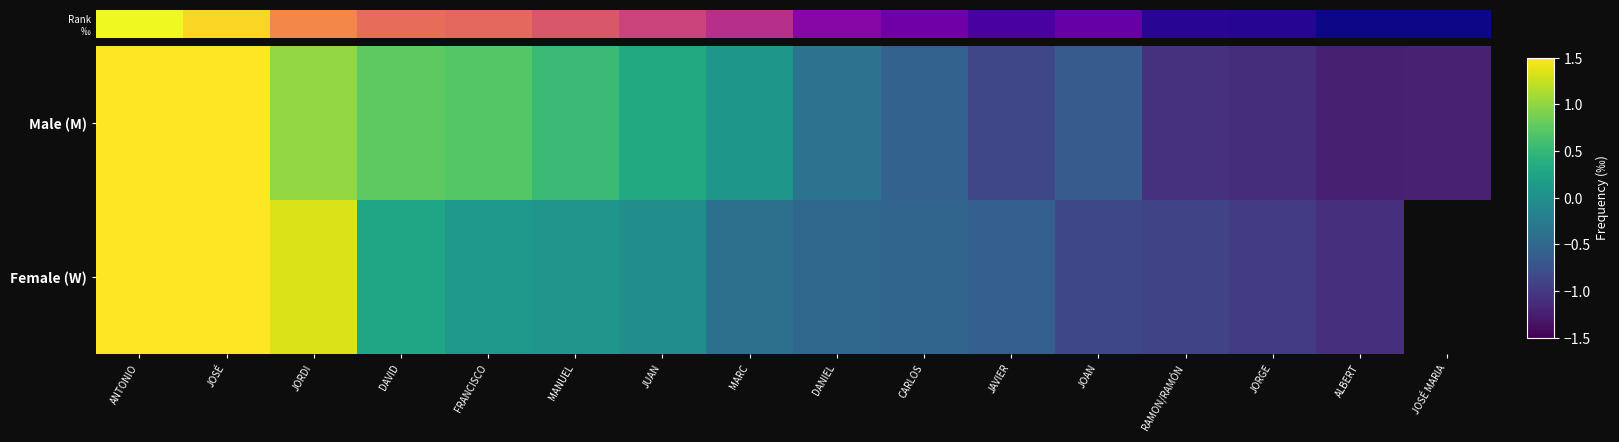

Between JAVIER and JOSÉ MARIA, which is larger?

JAVIER